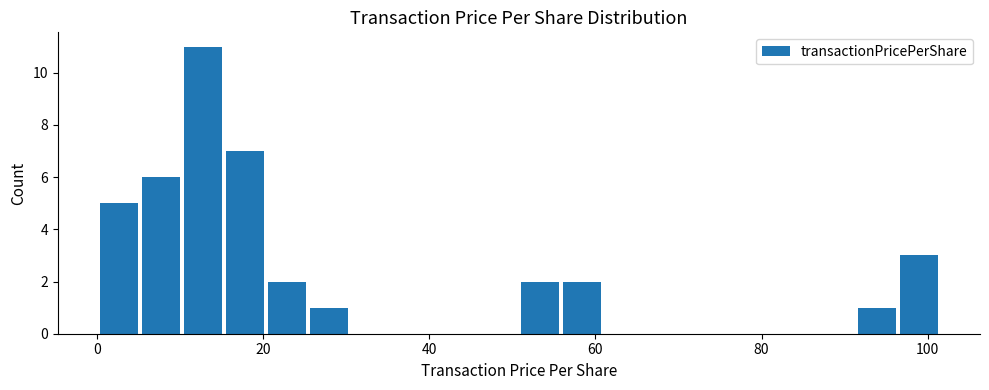

Read against the x-axis, roughly where is the centre of the tallest bar?

12